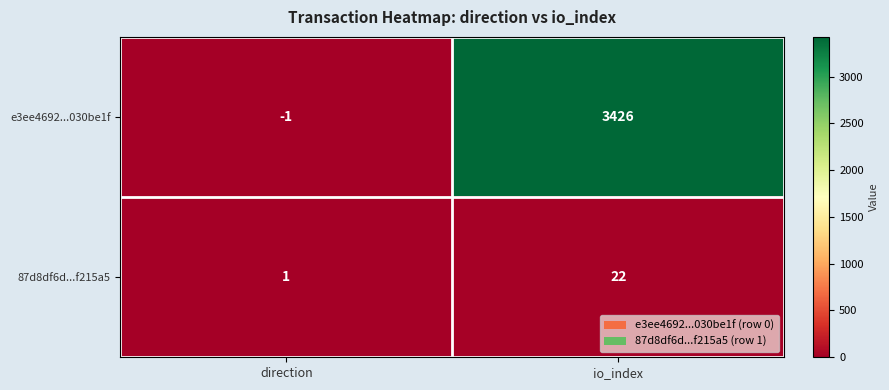

Which series has the largest total across all categories?

e3ee4692...030be1f